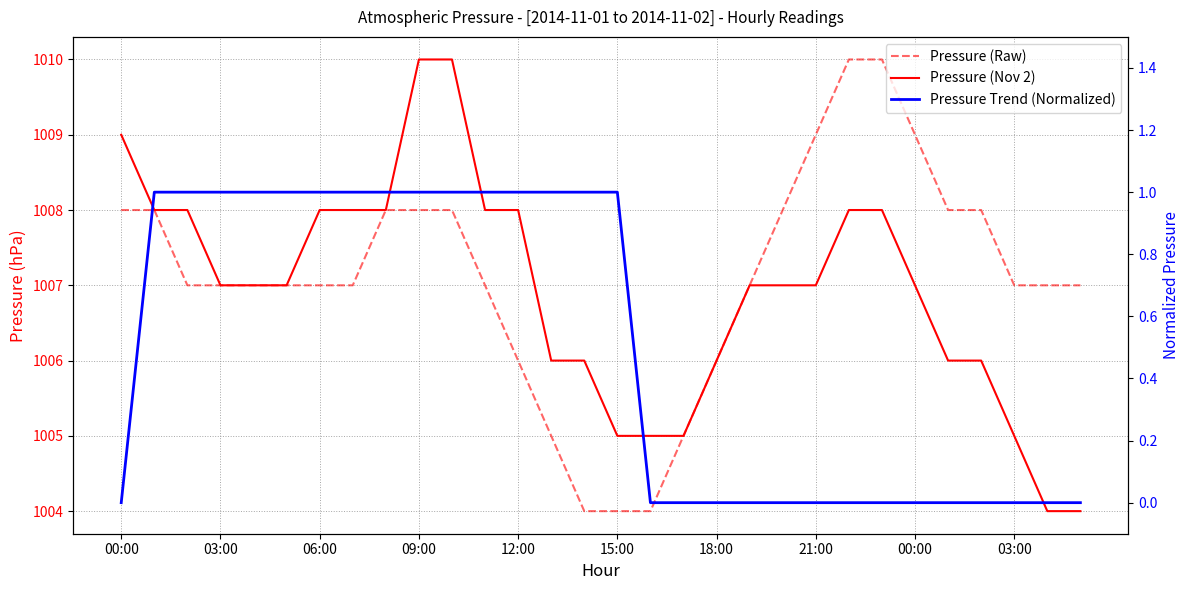

Reading left to right, what are all the values shown in this chart?

Pressure (Raw): 1008.0	1008.0	1007.0	1007.0	1007.0	1007.0	1007.0	1007.0	1008.0	1008.0	1008.0	1007.0	1006.0	1005.0	1004.0	1004.0	1004.0	1005.0	1006.0	1007.0	1008.0	1009.0	1010.0	1010.0	1009.0	1008.0	1008.0	1007.0	1007.0	1007.0
Pressure (Nov 2): 1009.0	1008.0	1008.0	1007.0	1007.0	1007.0	1008.0	1008.0	1008.0	1010.0	1010.0	1008.0	1008.0	1006.0	1006.0	1005.0	1005.0	1005.0	1006.0	1007.0	1007.0	1007.0	1008.0	1008.0	1007.0	1006.0	1006.0	1005.0	1004.0	1004.0
Pressure Trend (Normalized): 0.0	1.0	1.0	1.0	1.0	1.0	1.0	1.0	1.0	1.0	1.0	1.0	1.0	1.0	1.0	1.0	0.0	0.0	0.0	0.0	0.0	0.0	0.0	0.0	0.0	0.0	0.0	0.0	0.0	0.0